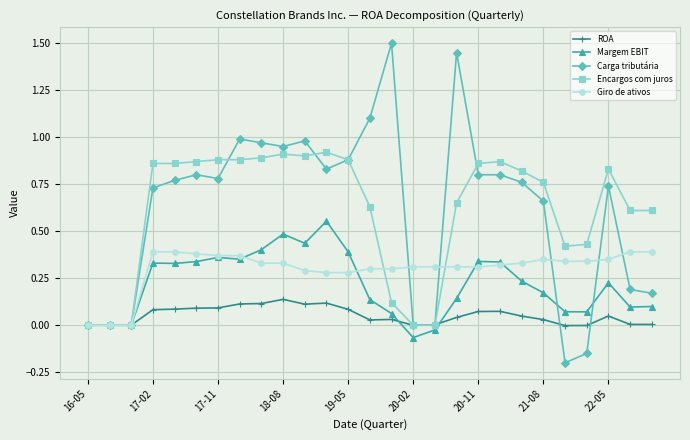

List the series in order of their peak value, highest first.

Carga tributária, Encargos com juros, Margem EBIT, Giro de ativos, ROA